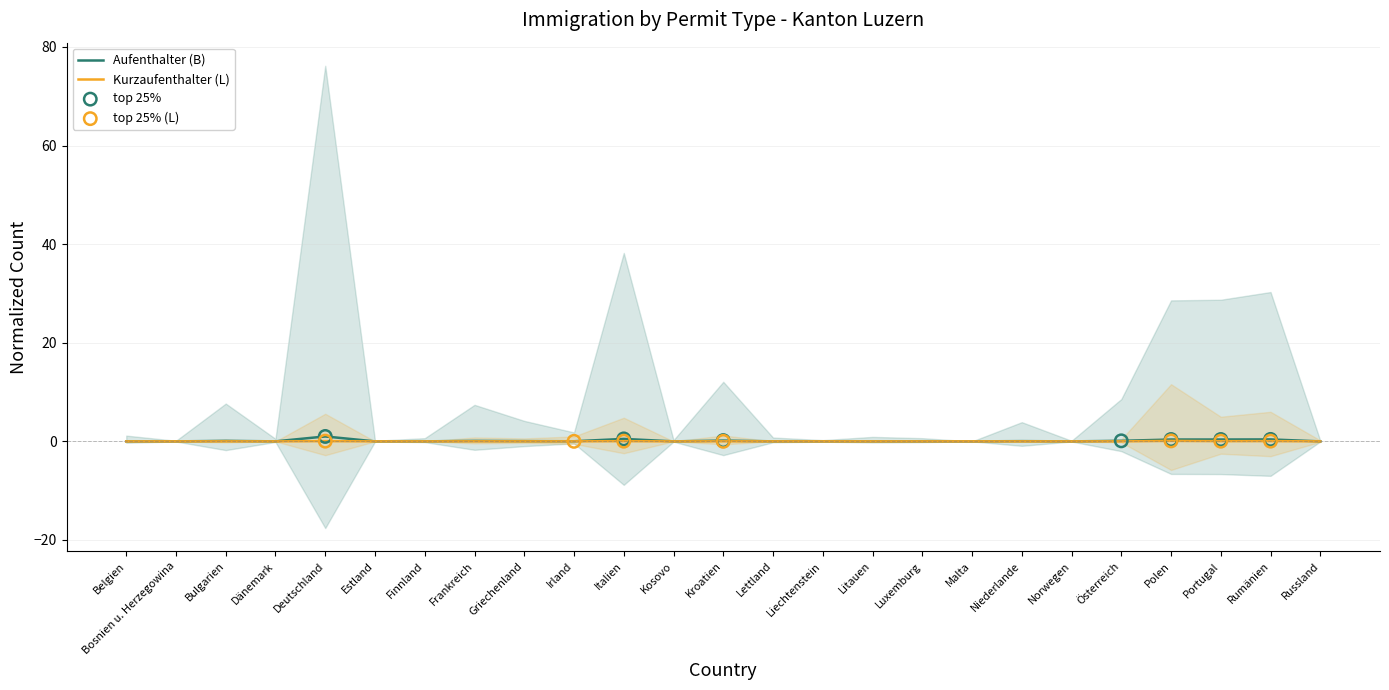

What is the total value across all series at Italien?

0.5